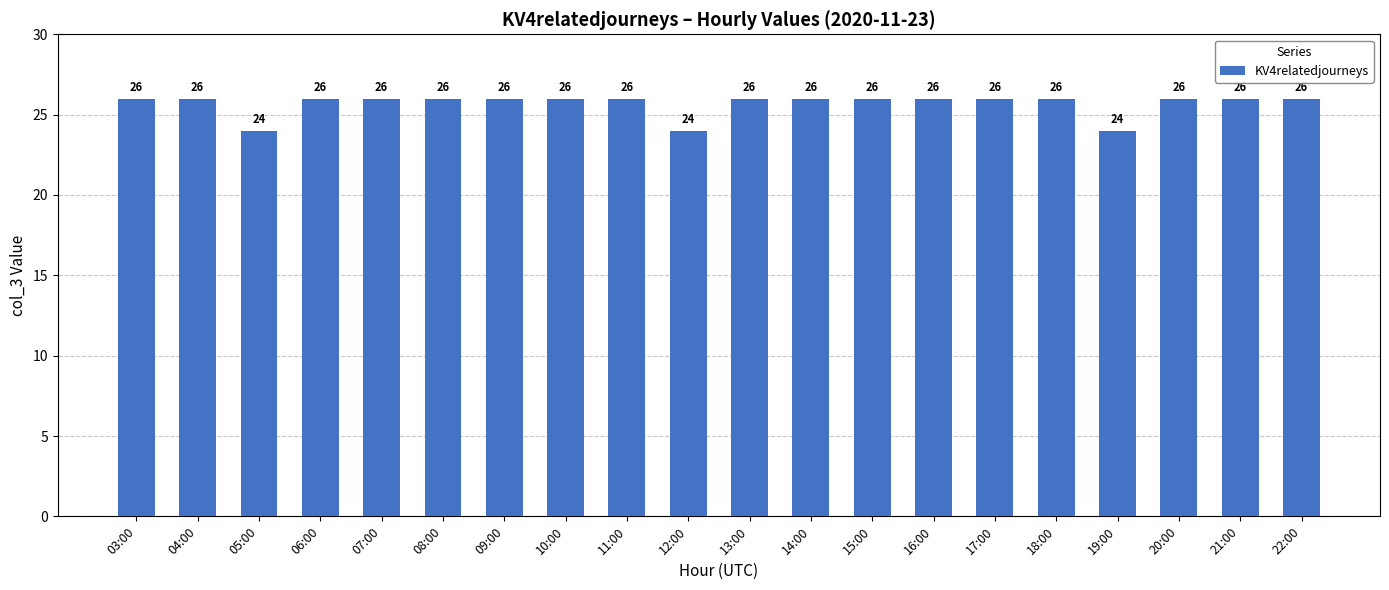

What is the value of the 6th bar from the left?

26